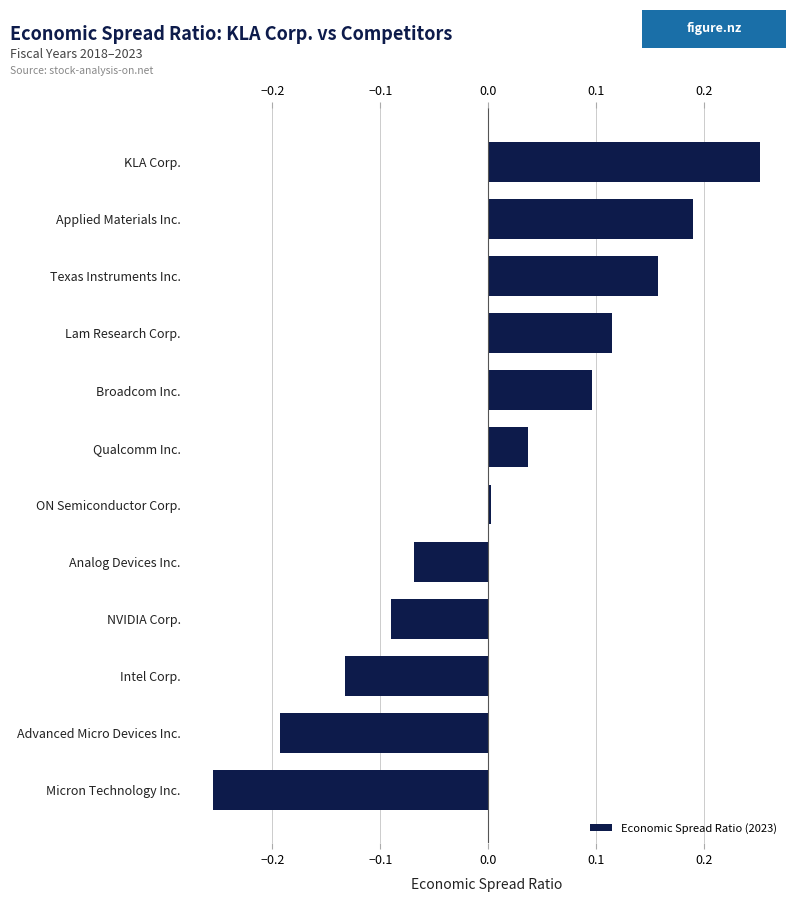

Count the number of values greater than 0.

7